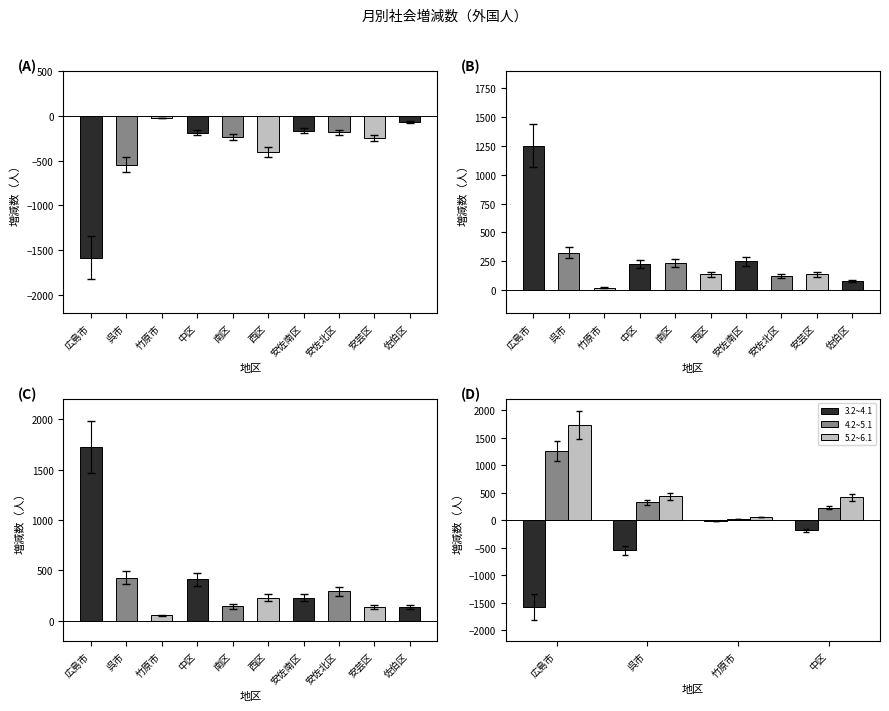

At which category is the sum across all series the highest?

広島市